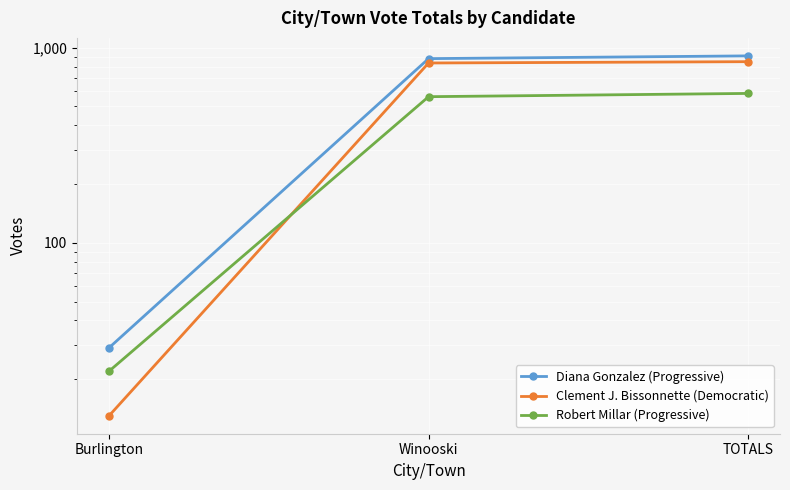

At which label does Robert Millar (Progressive) reach its peak?

TOTALS